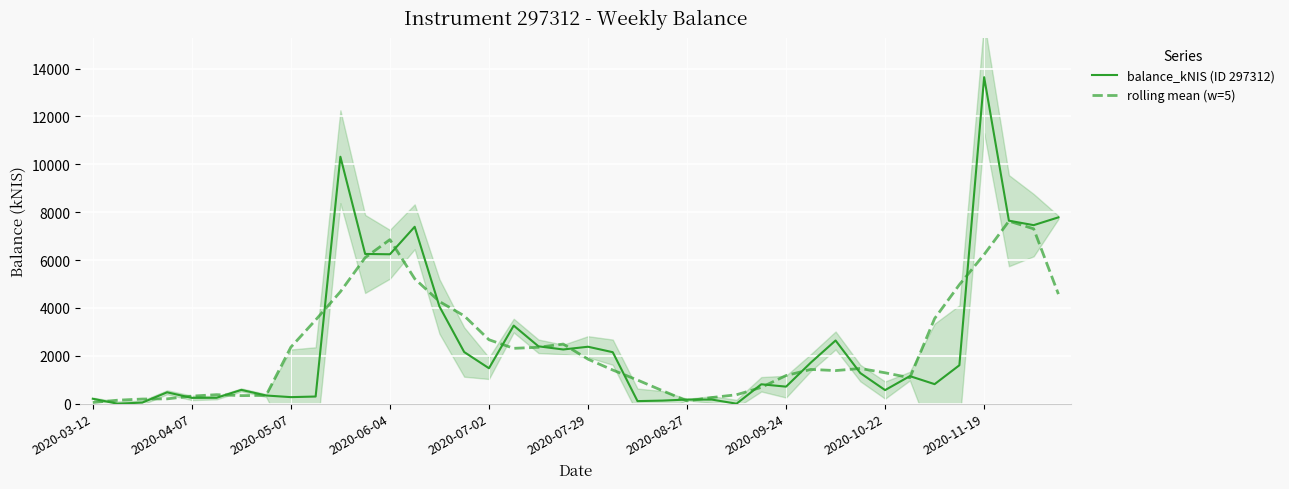

Which series has the largest total across all categories?

balance_kNIS (ID 297312)